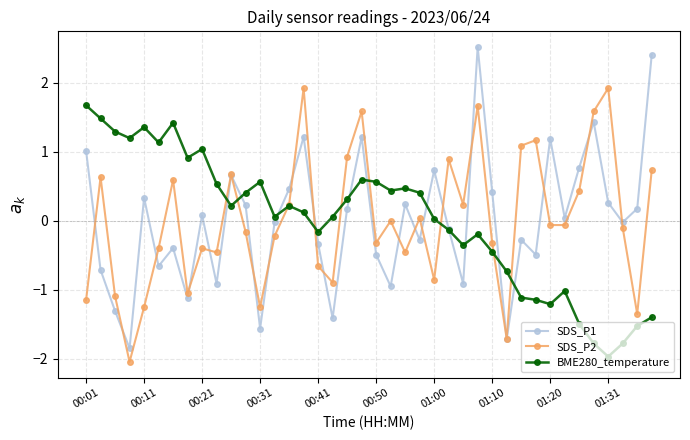

Rank the series by their maximum value, from lowest to highest.

BME280_temperature, SDS_P2, SDS_P1